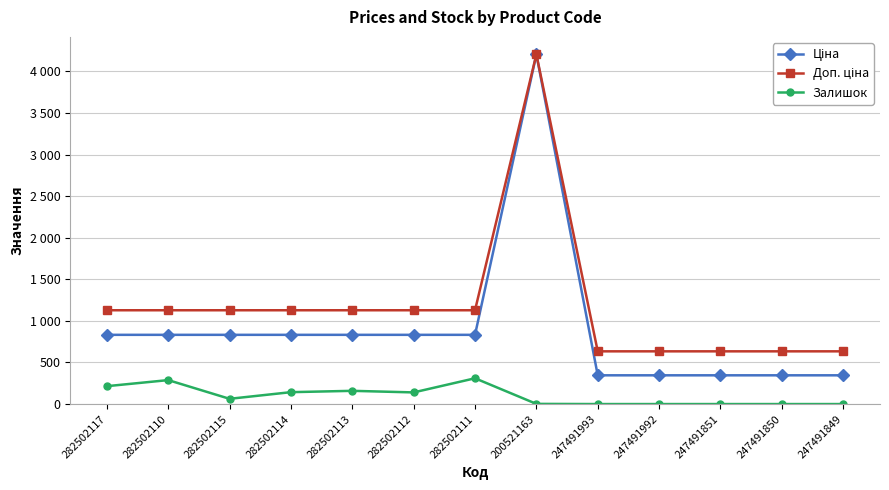

Rank the categories by Залишок value from highest to lowest.

282502111, 282502110, 282502117, 282502113, 282502114, 282502112, 282502115, 200521163, 247491993, 247491992, 247491851, 247491850, 247491849